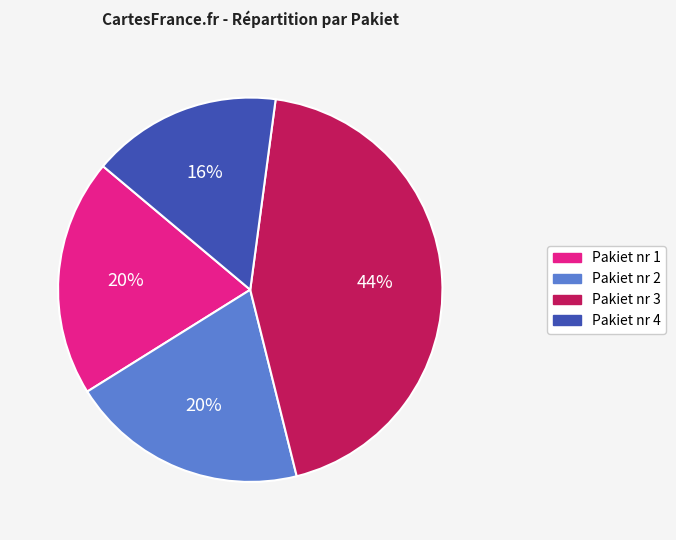

Is there a majority slice in this chart?

No